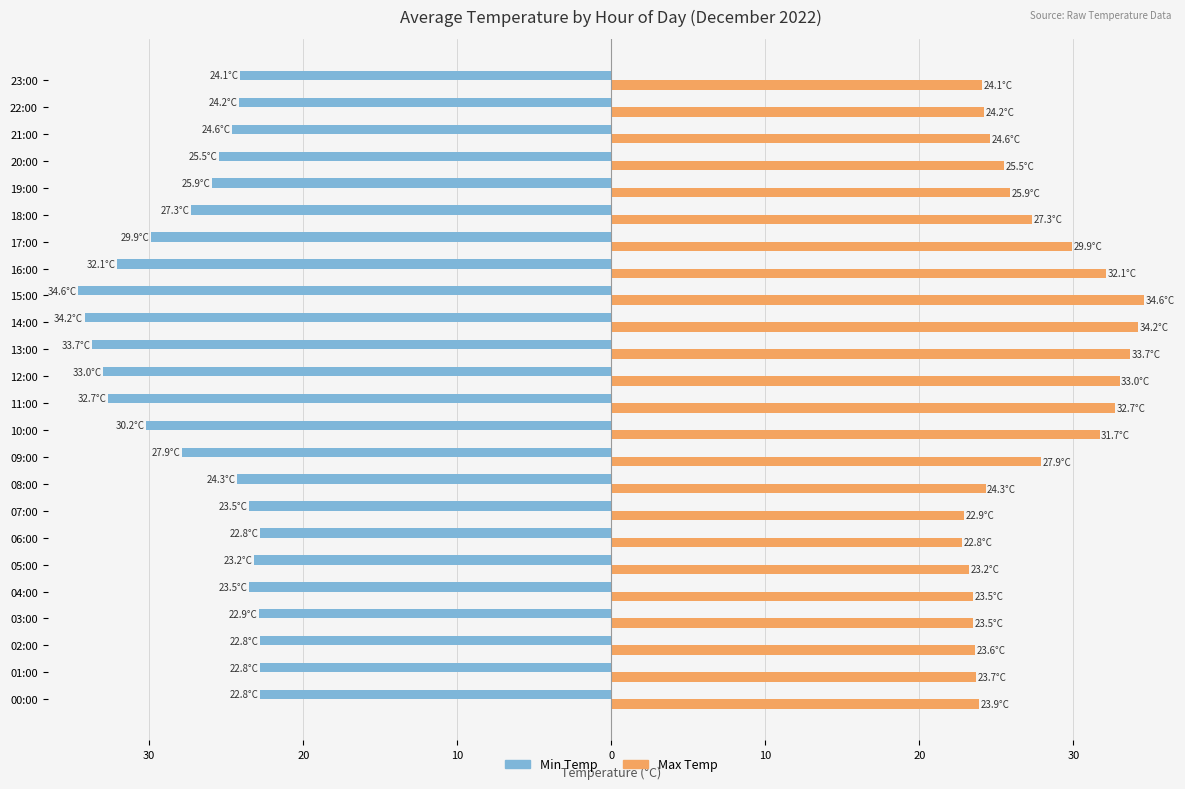

What are all the series names shown in the legend?

Min Temp, Max Temp